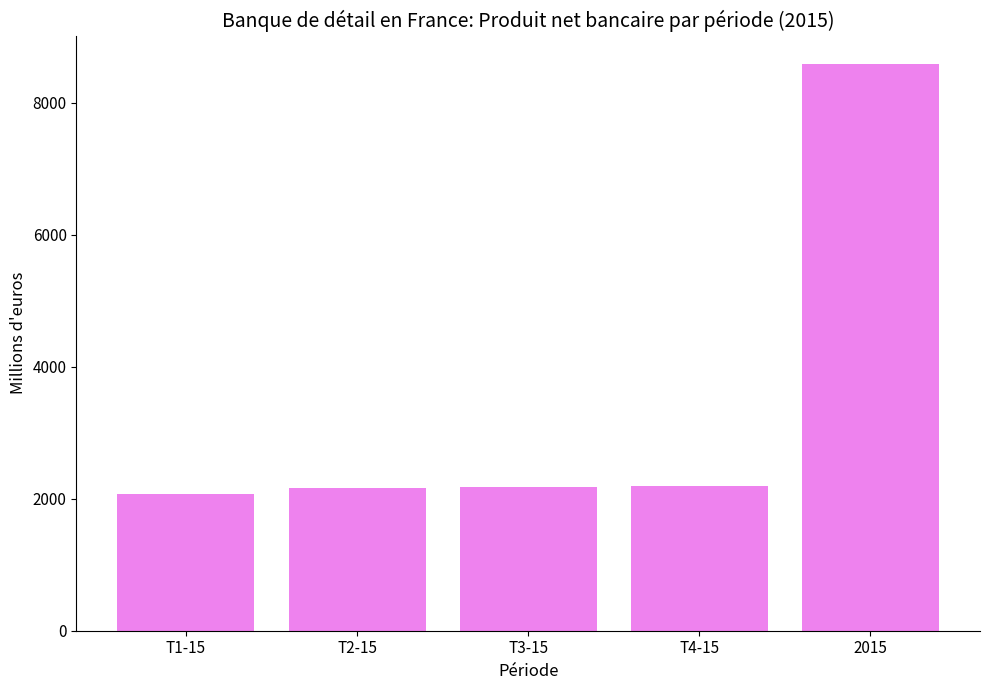

What is the sum of all values?

17176